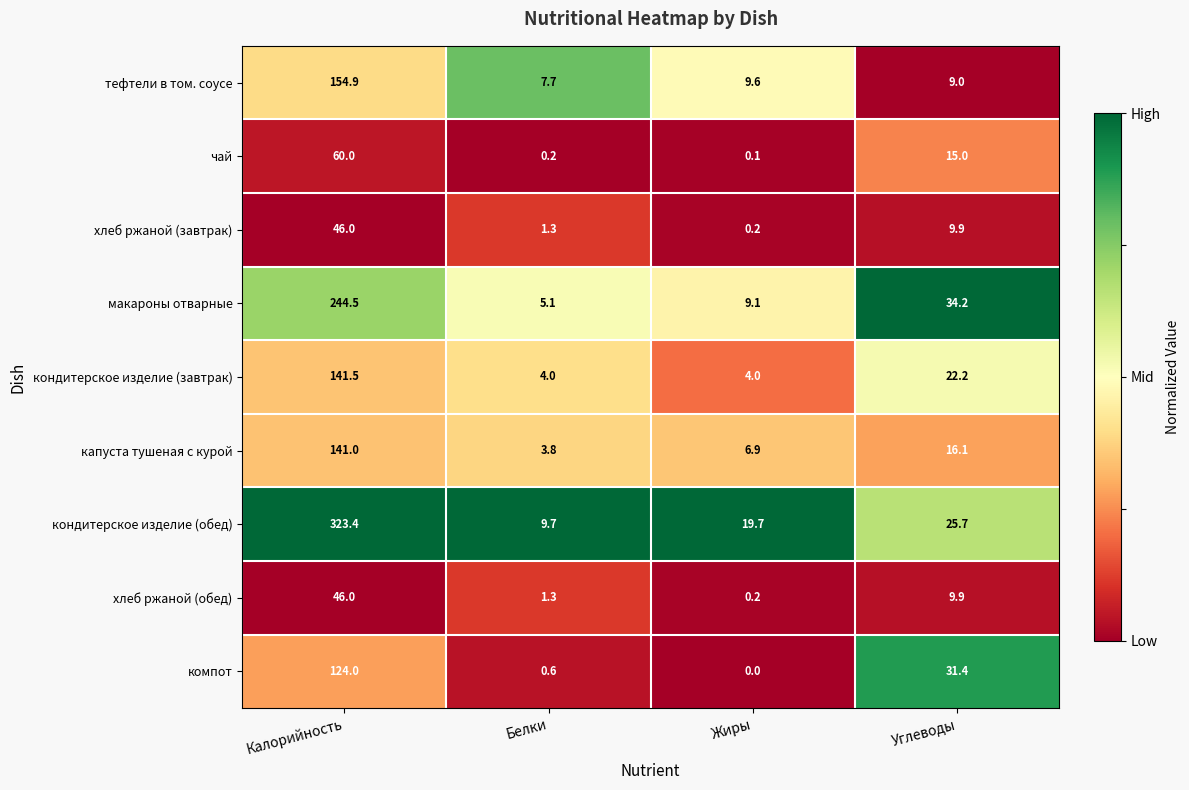

Count the number of data series in this chart.

9